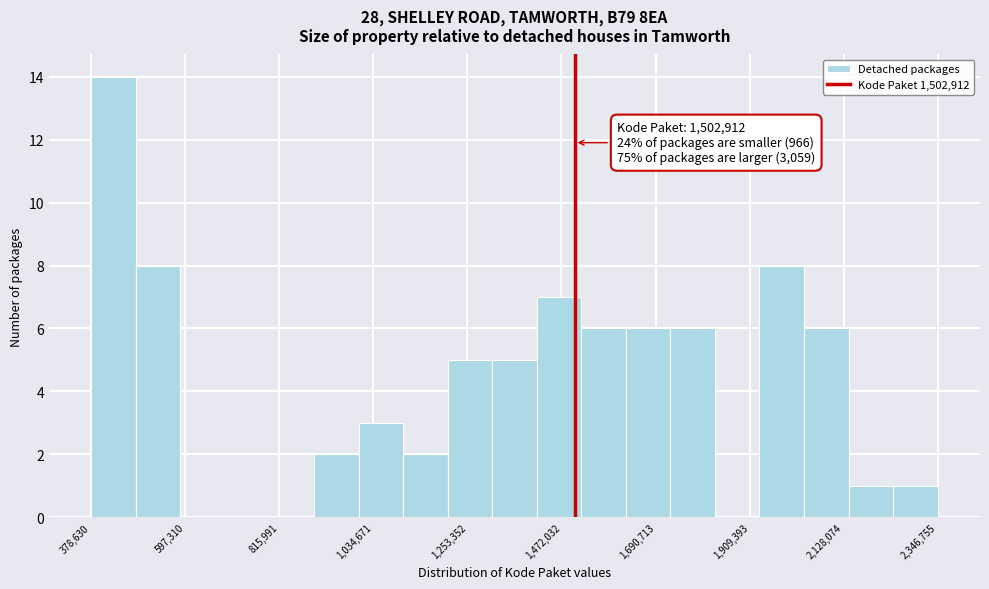

Read against the x-axis, roughly where is the centre of the tallest bar?

450000